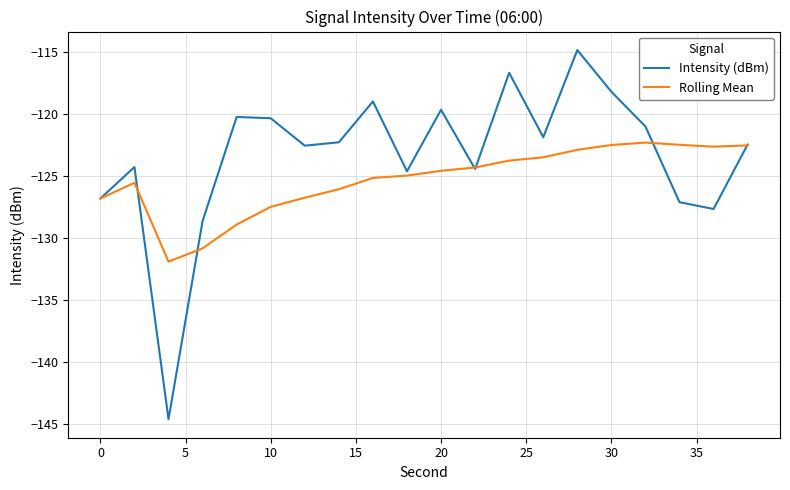

Does the chart have visible grid lines?

Yes